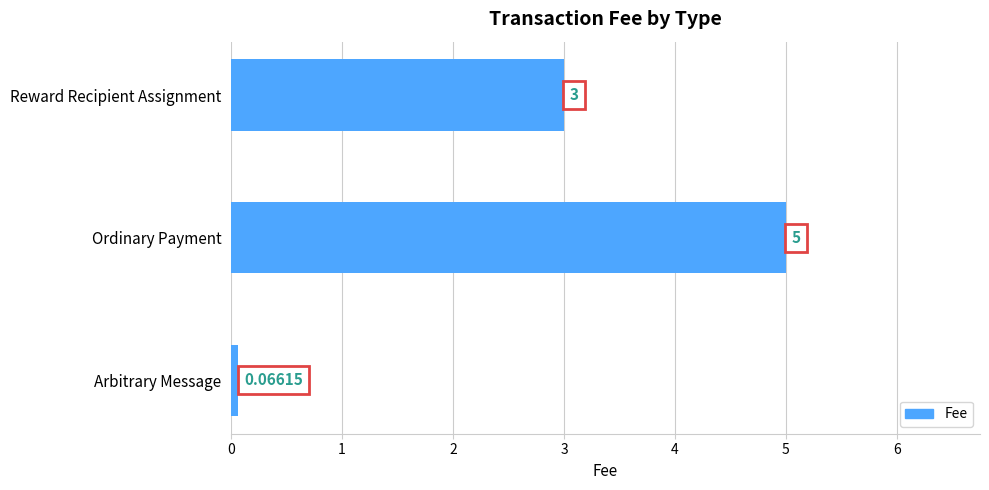

List the labels in order of value, smallest first.

Arbitrary Message, Reward Recipient Assignment, Ordinary Payment